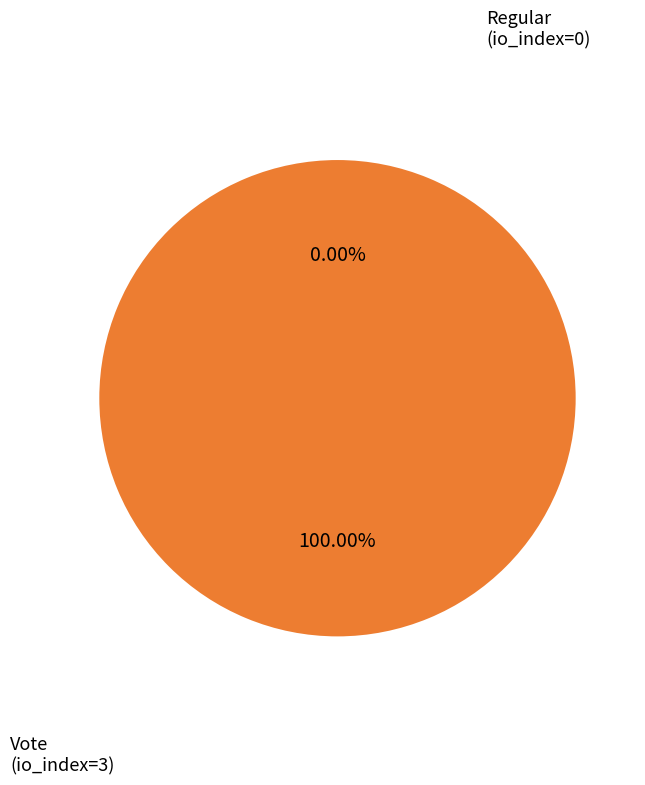

What percentage is the Vote (io_index=3) slice, to the nearest percent?

100%